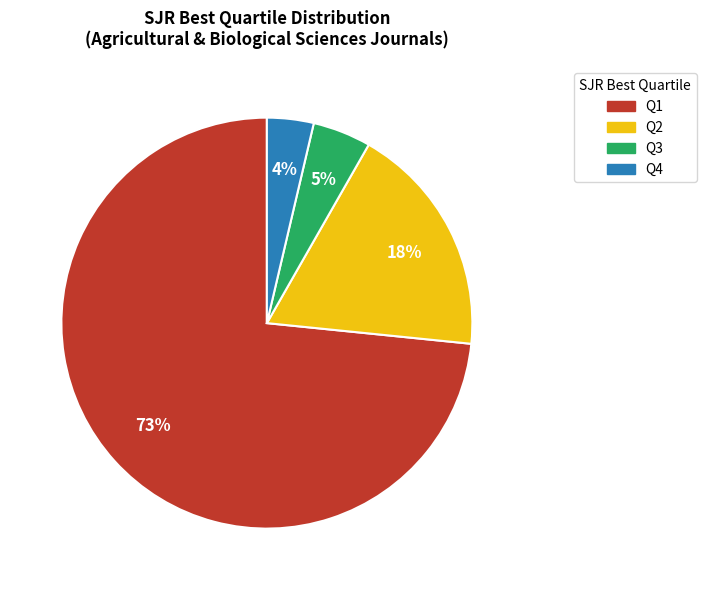

Is there any slice that represents more than half of the pie?

Yes